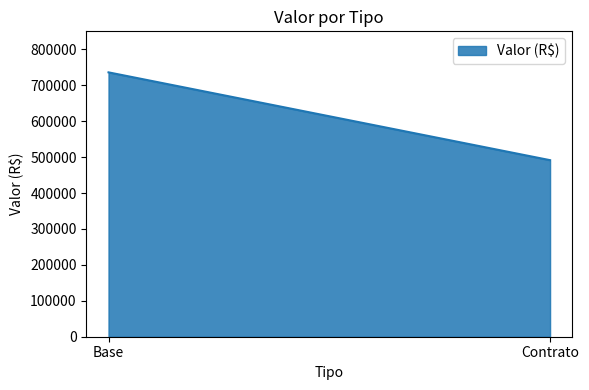

Is it true that the value at Base is 735816.1?

True